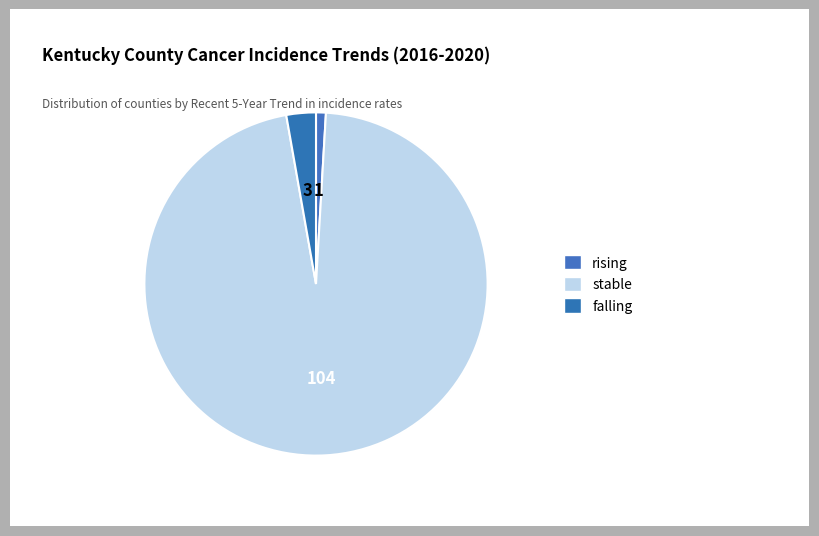

Which slice is the largest?

stable